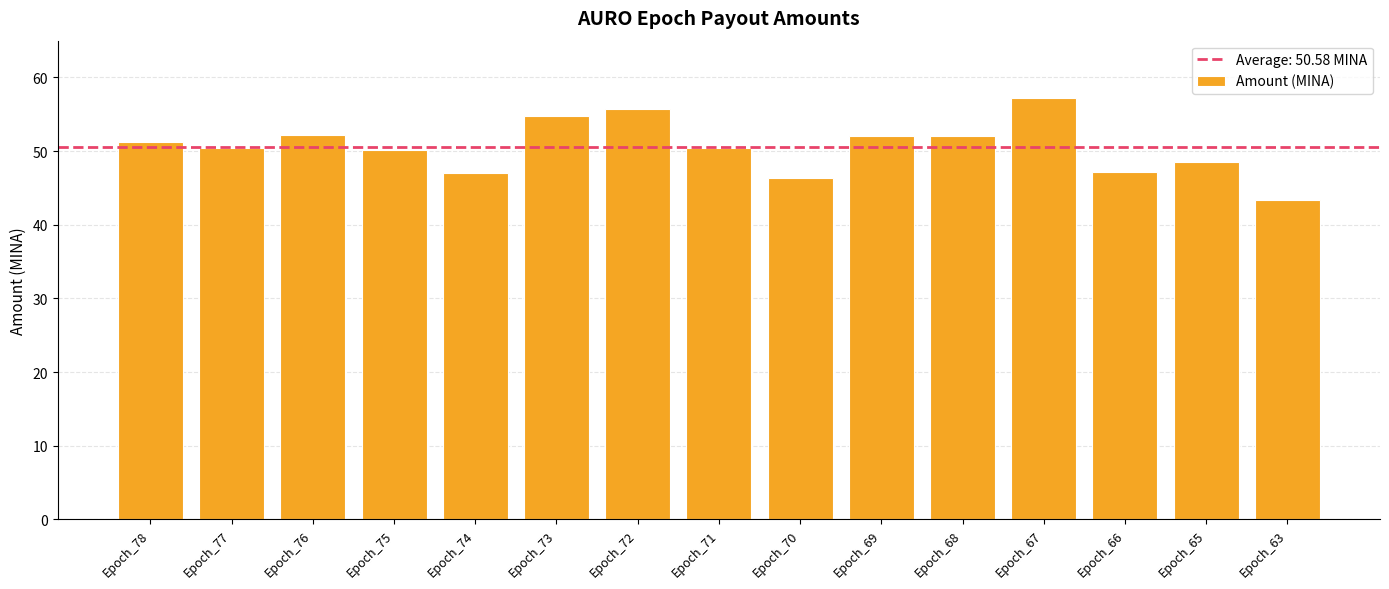

What is the change in value from Epoch_78 to Epoch_71?

-0.8